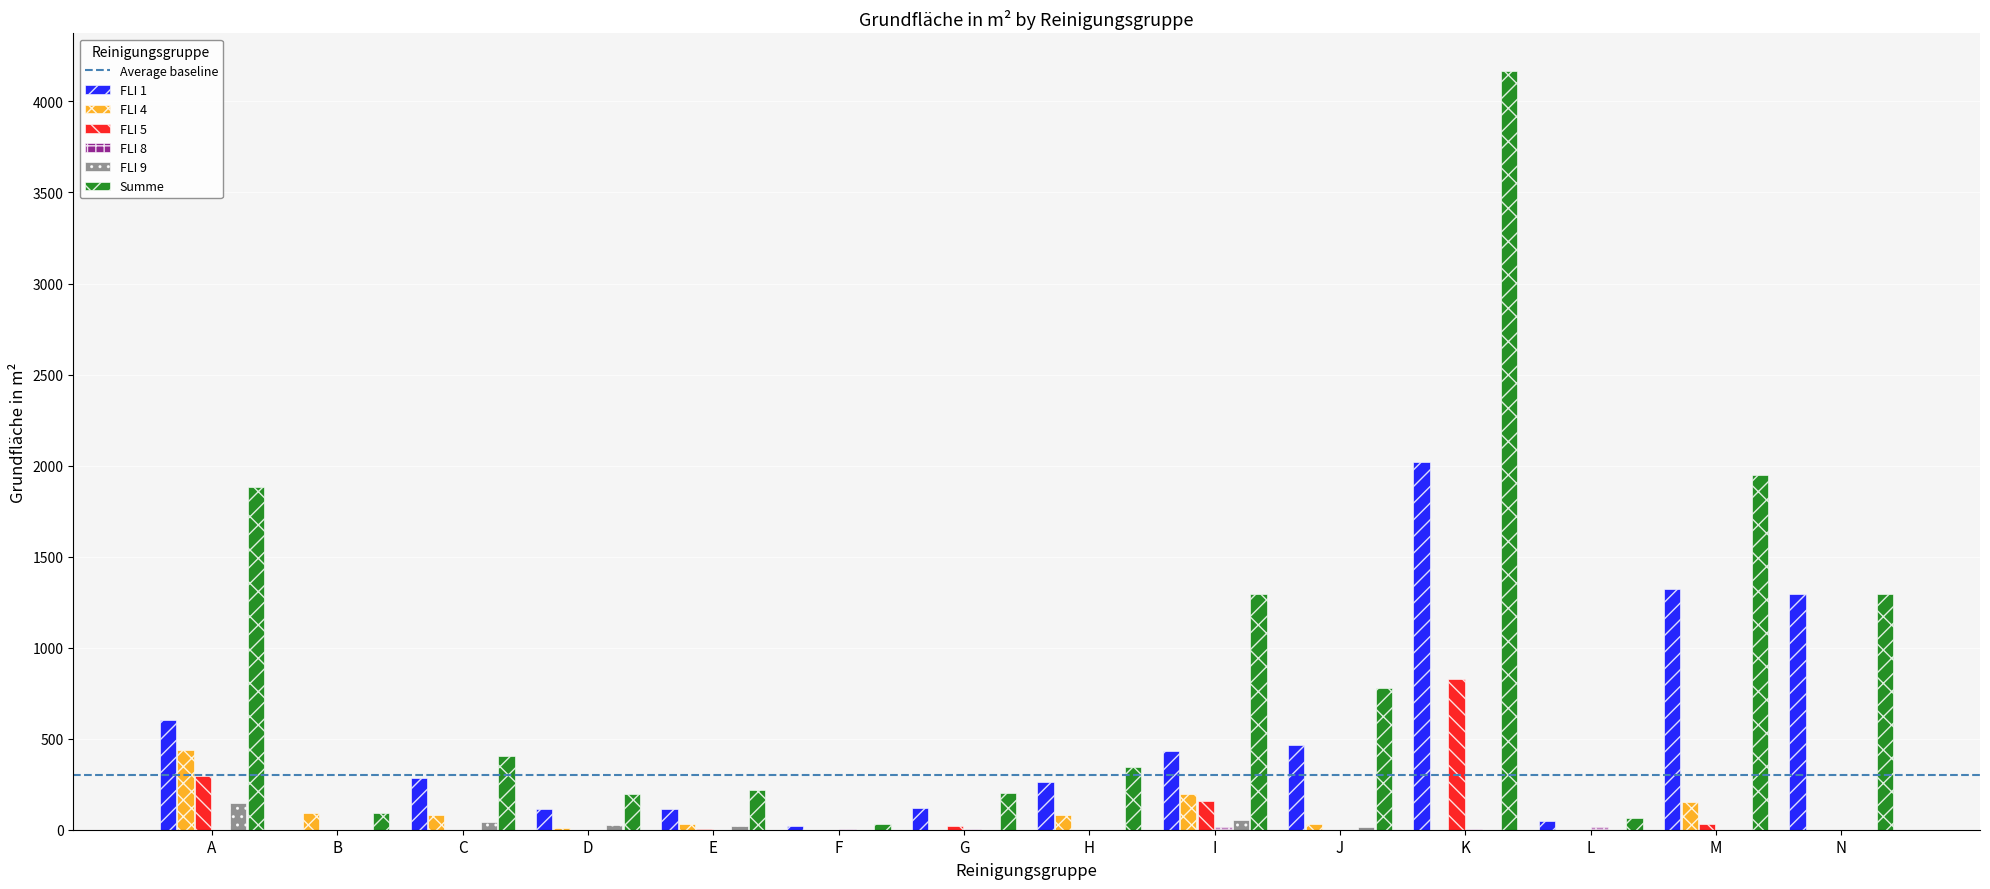

How many groups of bars are there?

14